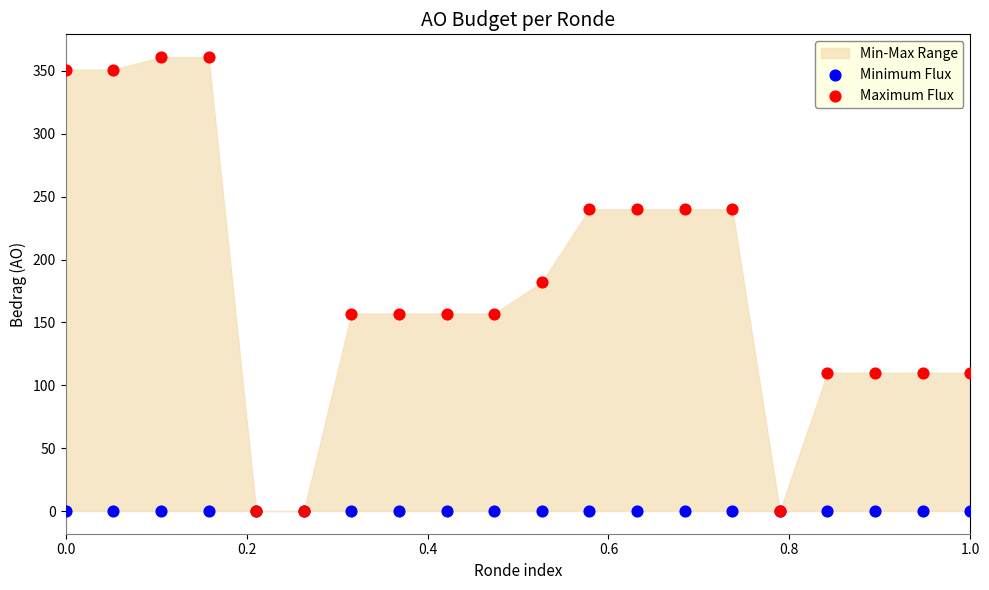

Which series reaches the maximum Y coordinate?

Maximum Flux